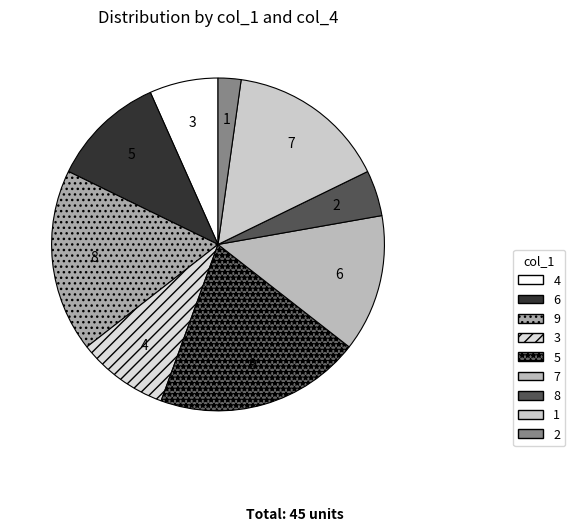

How many segments does this pie chart have?

9